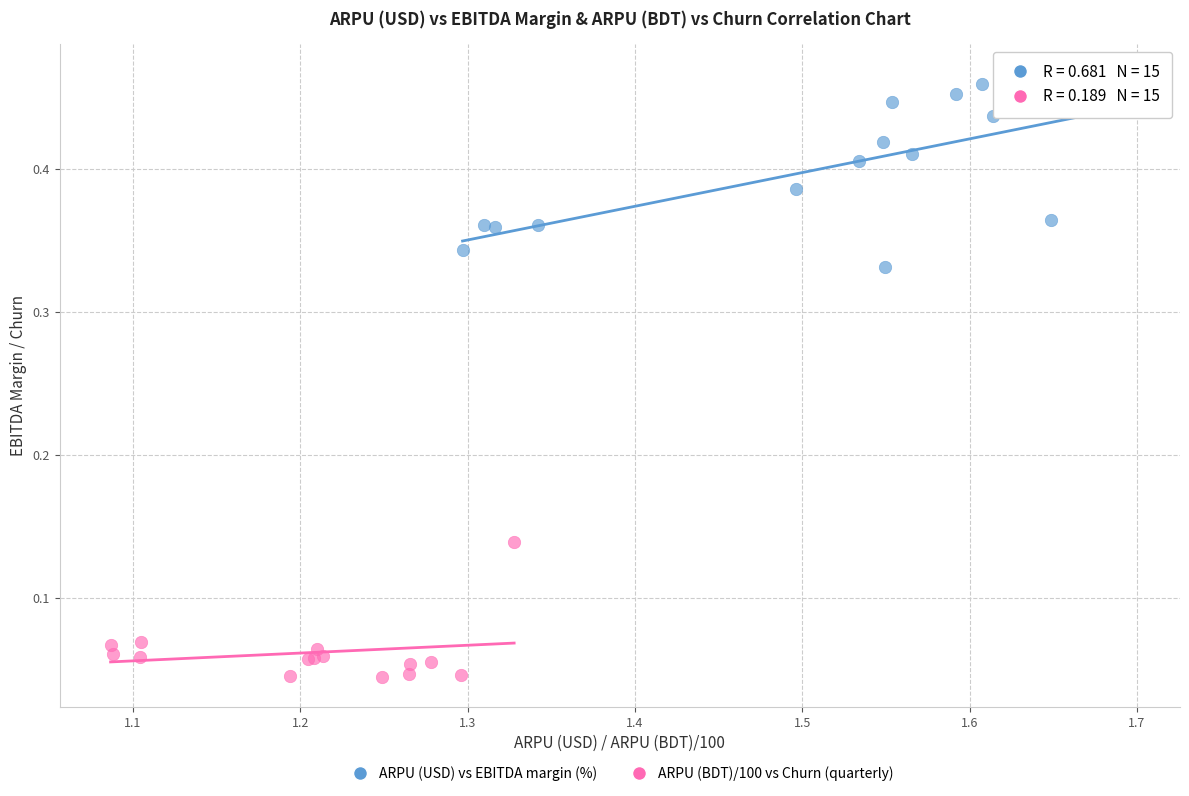

Which series reaches the maximum Y coordinate?

ARPU (USD) vs EBITDA margin (%)